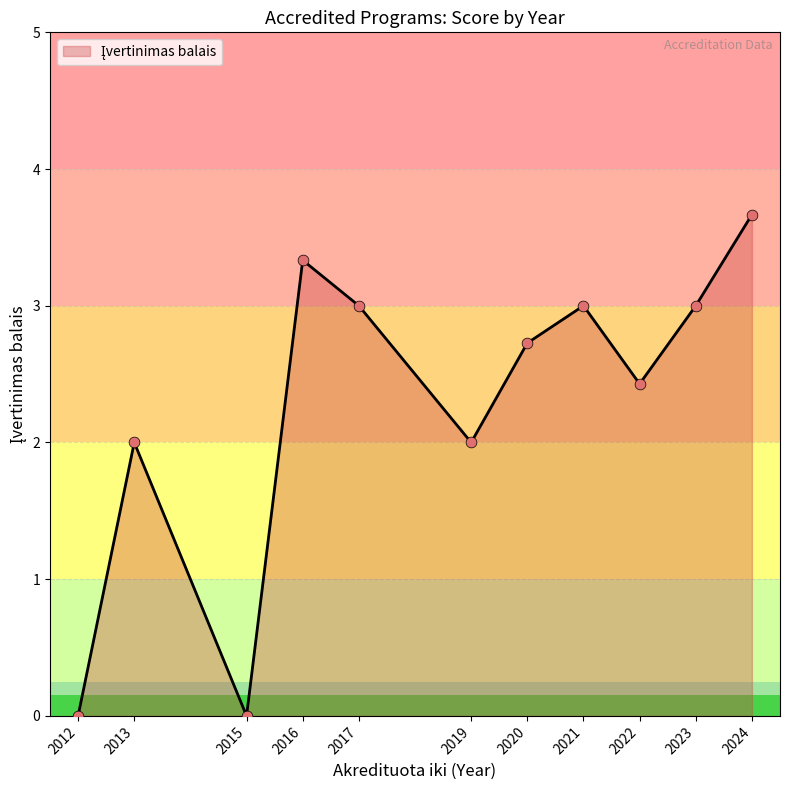

Approximately how many times larger is the value at 2013 compared to 2020?

0.7